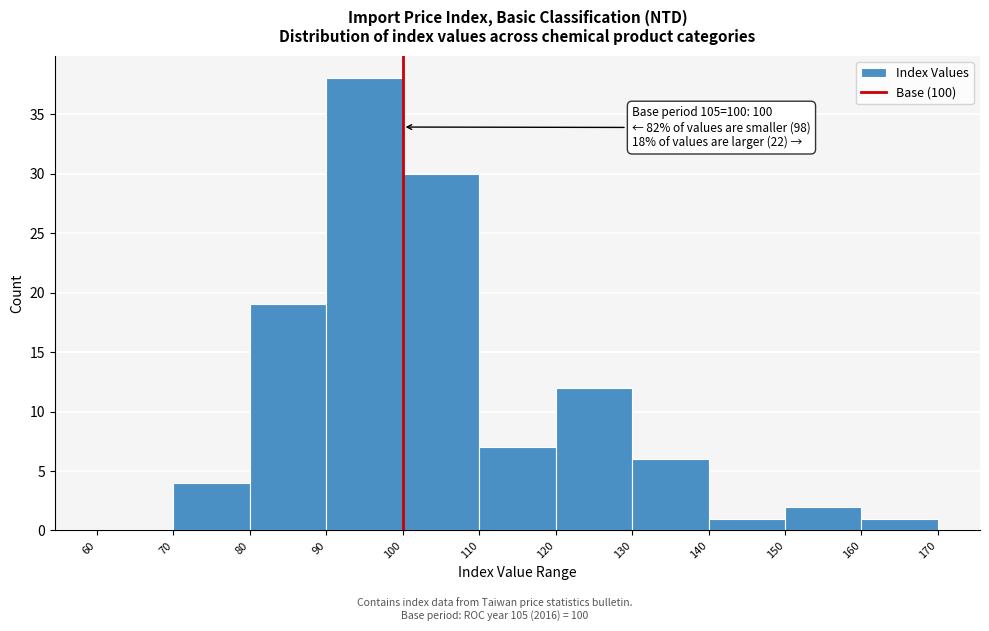

Over which range of the x-axis is the bar tallest?

90 to 100